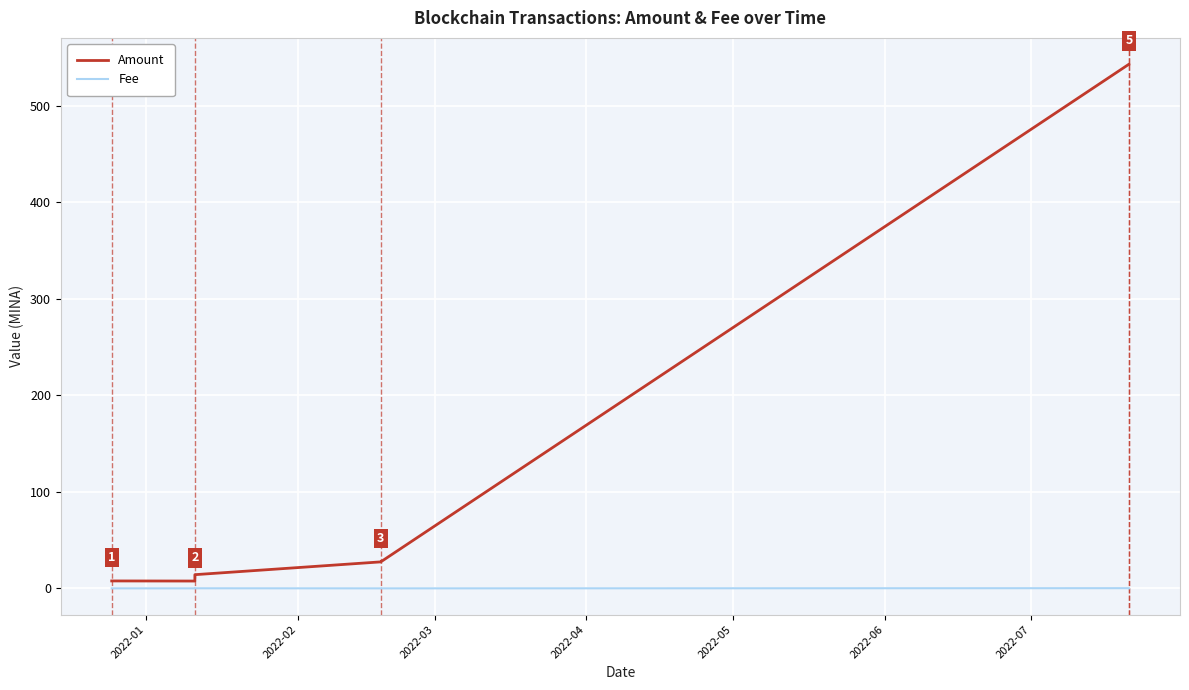

Reading left to right, list all the values displayed in this chart.

Amount: 7.7	7.6	14.2	27.4	27.4	543.1	543.1
Fee: 0.0	0.0	0.1	0.0	0.0	0.2	0.1